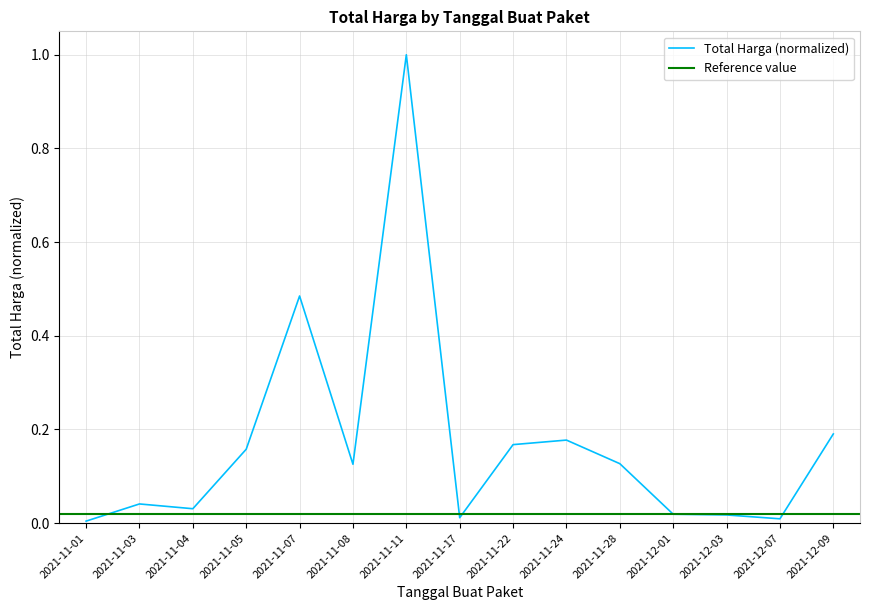

Is this an area chart (filled region under the line)?

No